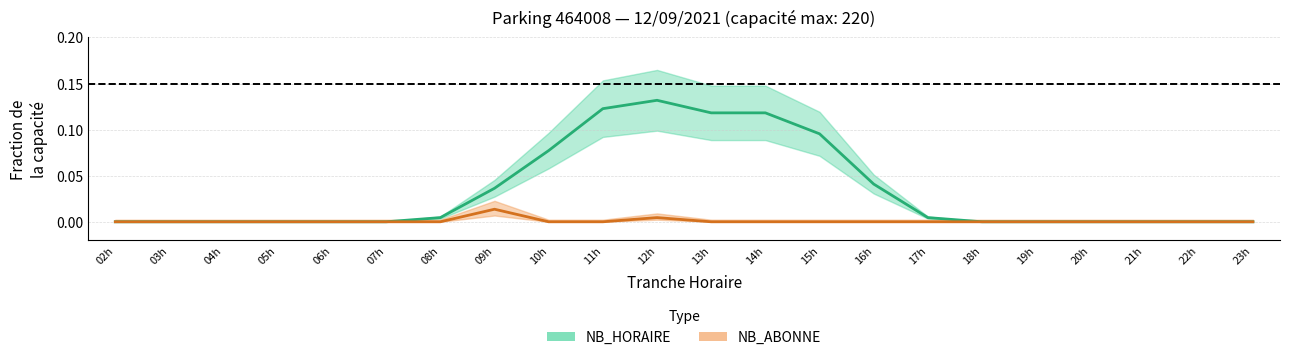

What is the label of the 12th point from the right?

12h